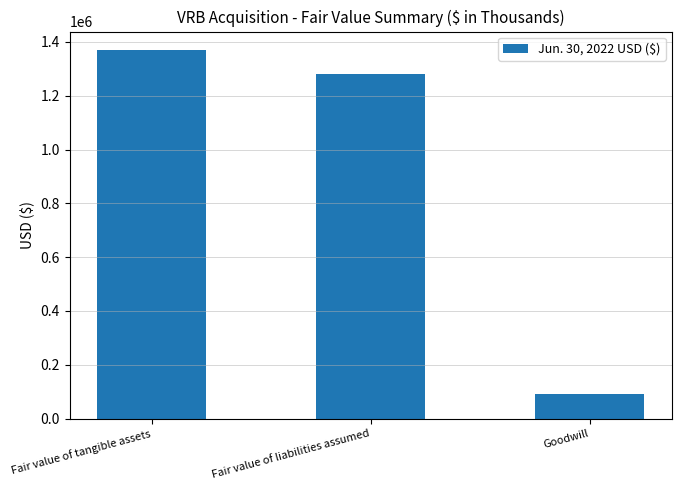

Are the bars horizontal?

No